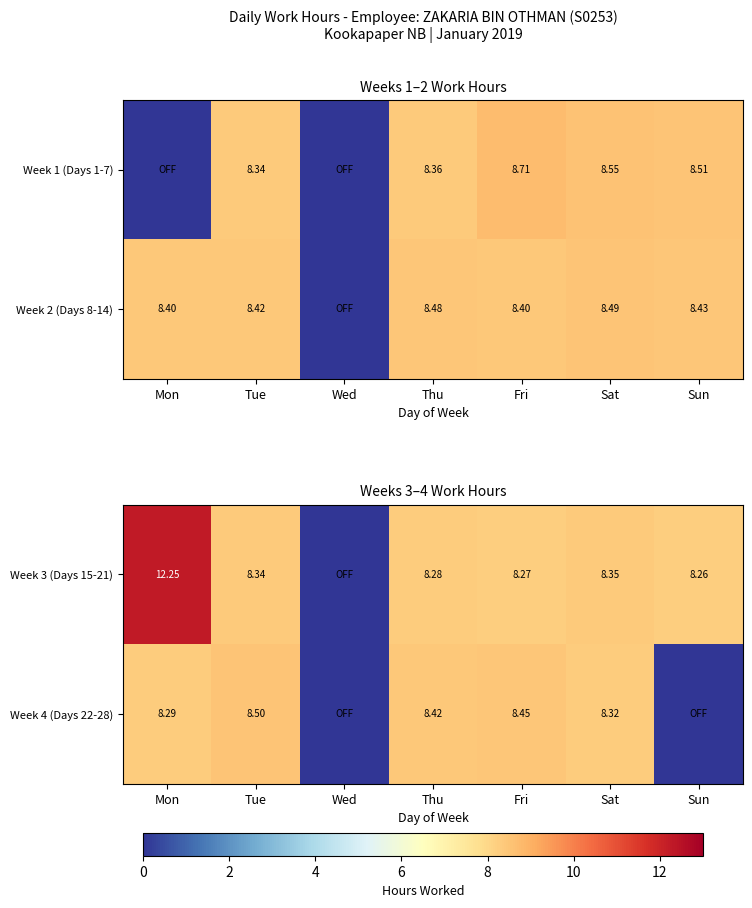

Between Wed and Fri, which is larger?

Fri